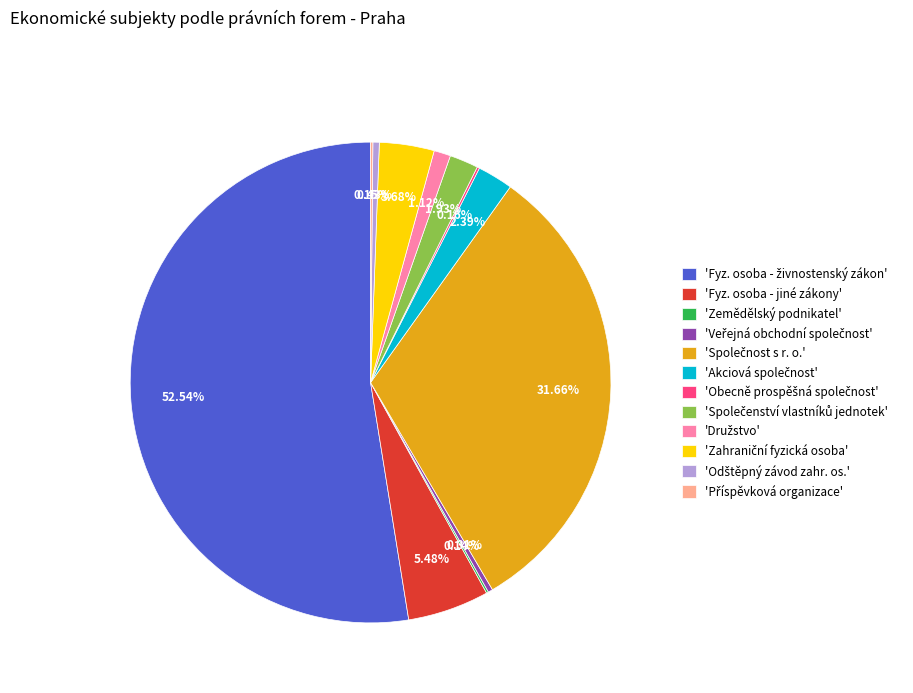

To the nearest percent, what is the average slice percentage?

8%